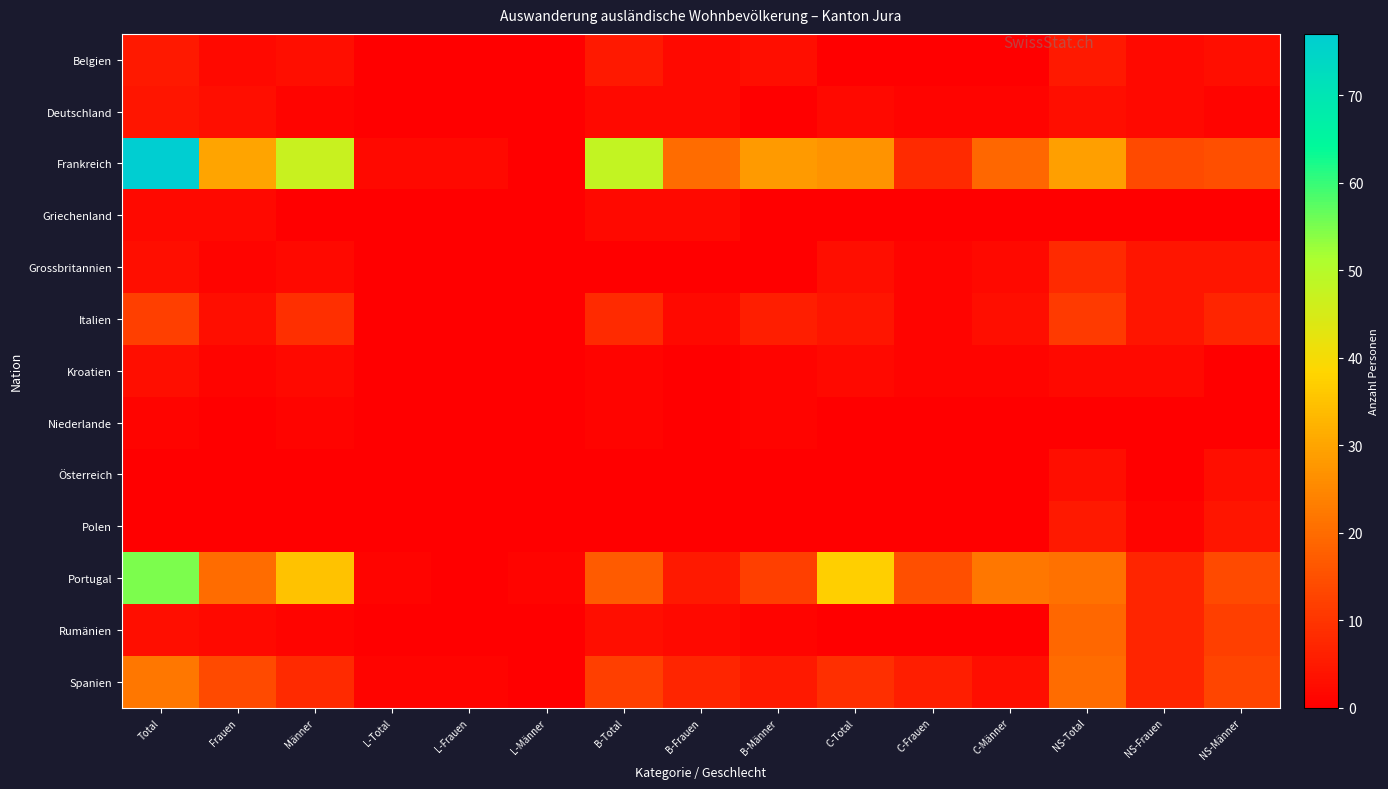

Reading left to right, what are all the values shown in this chart?

Belgien: Total=5	Frauen=2	Männer=3	L-Total=0	L-Frauen=0	L-Männer=0	B-Total=5	B-Frauen=2	B-Männer=3	C-Total=0	C-Frauen=0	C-Männer=0	NS-Total=5	NS-Frauen=2	NS-Männer=3
Deutschland: Total=4	Frauen=3	Männer=1	L-Total=0	L-Frauen=0	L-Männer=0	B-Total=2	B-Frauen=2	B-Männer=0	C-Total=2	C-Frauen=1	C-Männer=1	NS-Total=3	NS-Frauen=2	NS-Männer=1
Frankreich: Total=77	Frauen=30	Männer=47	L-Total=2	L-Frauen=2	L-Männer=0	B-Total=48	B-Frauen=20	B-Männer=28	C-Total=27	C-Frauen=8	C-Männer=19	NS-Total=29	NS-Frauen=14	NS-Männer=15
Griechenland: Total=2	Frauen=2	Männer=0	L-Total=0	L-Frauen=0	L-Männer=0	B-Total=2	B-Frauen=2	B-Männer=0	C-Total=0	C-Frauen=0	C-Männer=0	NS-Total=0	NS-Frauen=0	NS-Männer=0
Grossbritannien: Total=3	Frauen=1	Männer=2	L-Total=0	L-Frauen=0	L-Männer=0	B-Total=0	B-Frauen=0	B-Männer=0	C-Total=3	C-Frauen=1	C-Männer=2	NS-Total=8	NS-Frauen=4	NS-Männer=4
Italien: Total=12	Frauen=3	Männer=9	L-Total=0	L-Frauen=0	L-Männer=0	B-Total=8	B-Frauen=2	B-Männer=6	C-Total=4	C-Frauen=1	C-Männer=3	NS-Total=11	NS-Frauen=4	NS-Männer=7
Kroatien: Total=3	Frauen=1	Männer=2	L-Total=0	L-Frauen=0	L-Männer=0	B-Total=1	B-Frauen=0	B-Männer=1	C-Total=2	C-Frauen=1	C-Männer=1	NS-Total=2	NS-Frauen=2	NS-Männer=0
Niederlande: Total=1	Frauen=0	Männer=1	L-Total=0	L-Frauen=0	L-Männer=0	B-Total=1	B-Frauen=0	B-Männer=1	C-Total=0	C-Frauen=0	C-Männer=0	NS-Total=0	NS-Frauen=0	NS-Männer=0
Österreich: Total=0	Frauen=0	Männer=0	L-Total=0	L-Frauen=0	L-Männer=0	B-Total=0	B-Frauen=0	B-Männer=0	C-Total=0	C-Frauen=0	C-Männer=0	NS-Total=3	NS-Frauen=0	NS-Männer=3
Polen: Total=0	Frauen=0	Männer=0	L-Total=0	L-Frauen=0	L-Männer=0	B-Total=0	B-Frauen=0	B-Männer=0	C-Total=0	C-Frauen=0	C-Männer=0	NS-Total=5	NS-Frauen=1	NS-Männer=4
Portugal: Total=55	Frauen=20	Männer=35	L-Total=1	L-Frauen=0	L-Männer=1	B-Total=17	B-Frauen=5	B-Männer=12	C-Total=37	C-Frauen=15	C-Männer=22	NS-Total=21	NS-Frauen=7	NS-Männer=14
Rumänien: Total=3	Frauen=2	Männer=1	L-Total=0	L-Frauen=0	L-Männer=0	B-Total=3	B-Frauen=2	B-Männer=1	C-Total=0	C-Frauen=0	C-Männer=0	NS-Total=19	NS-Frauen=7	NS-Männer=12
Spanien: Total=22	Frauen=14	Männer=8	L-Total=1	L-Frauen=1	L-Männer=0	B-Total=12	B-Frauen=7	B-Männer=5	C-Total=9	C-Frauen=6	C-Männer=3	NS-Total=20	NS-Frauen=7	NS-Männer=13